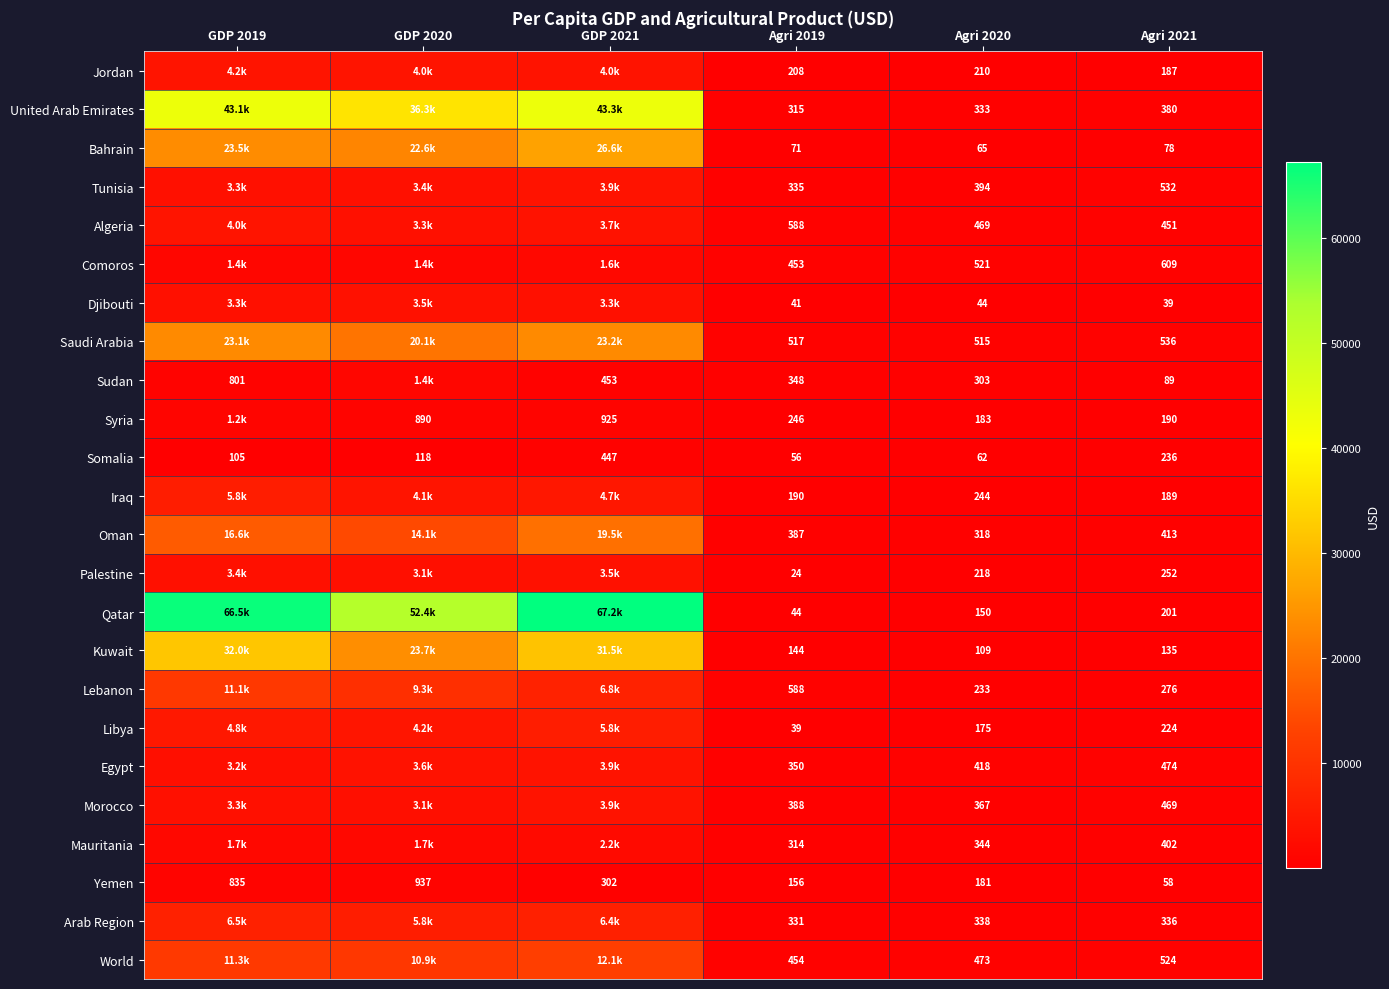

Rank the series at Agri 2021 from lowest to highest value.

Djibouti, Yemen, Bahrain, Sudan, Kuwait, Jordan, Iraq, Syria, Qatar, Libya, Somalia, Palestine, Lebanon, Arab Region, United Arab Emirates, Mauritania, Oman, Algeria, Morocco, Egypt, World, Tunisia, Saudi Arabia, Comoros